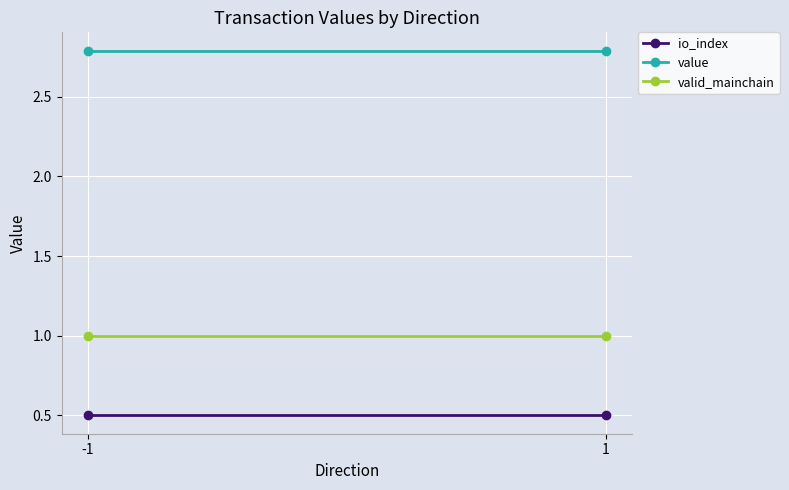

Reading left to right, what are all the values shown in this chart?

io_index: 0.5	0.5
value: 2.8	2.8
valid_mainchain: 1.0	1.0